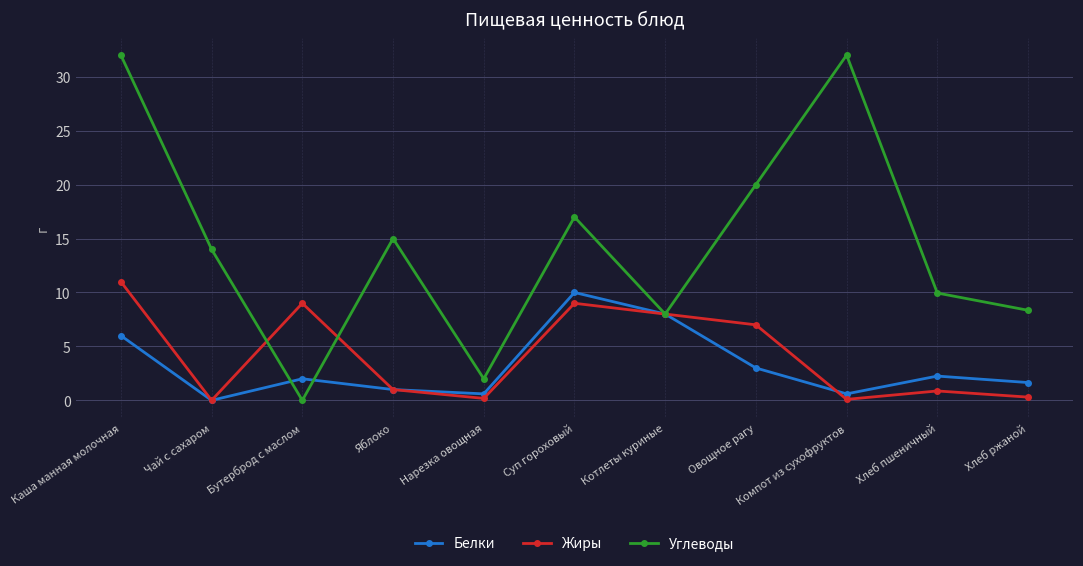

True or false: Белки has a value of 4.2 at Овощное рагу.

False